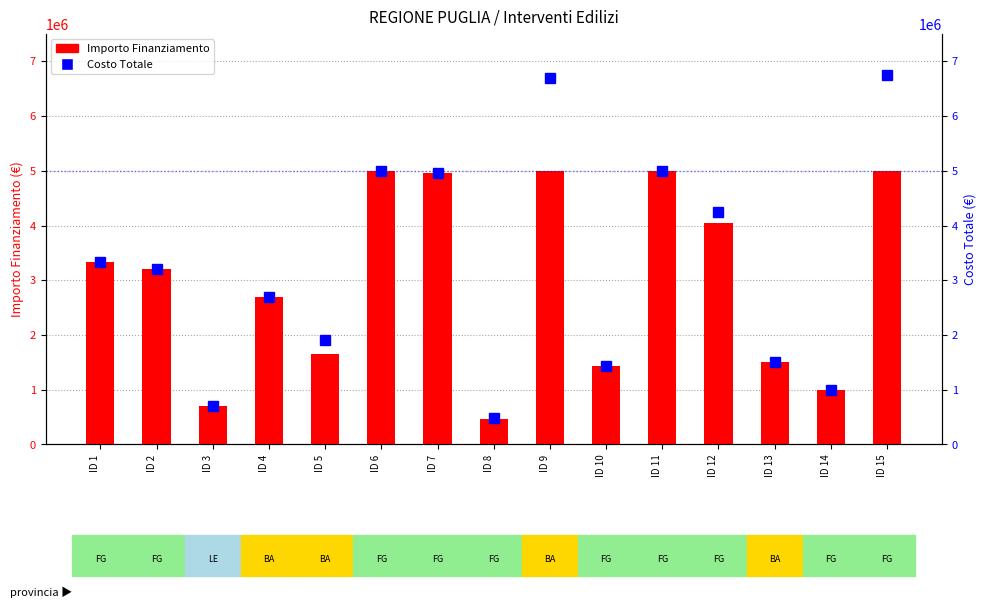

How many values in the Costo Totale series exceed 3200000?

7